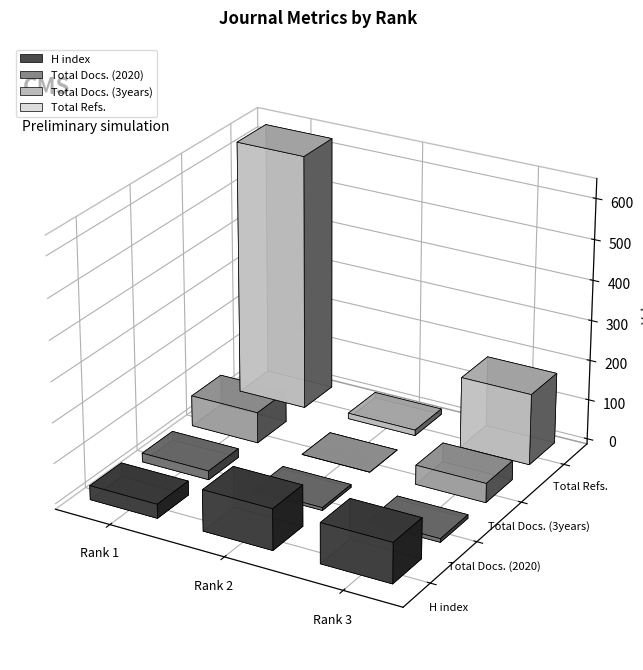

What is the maximum value for H index?

102